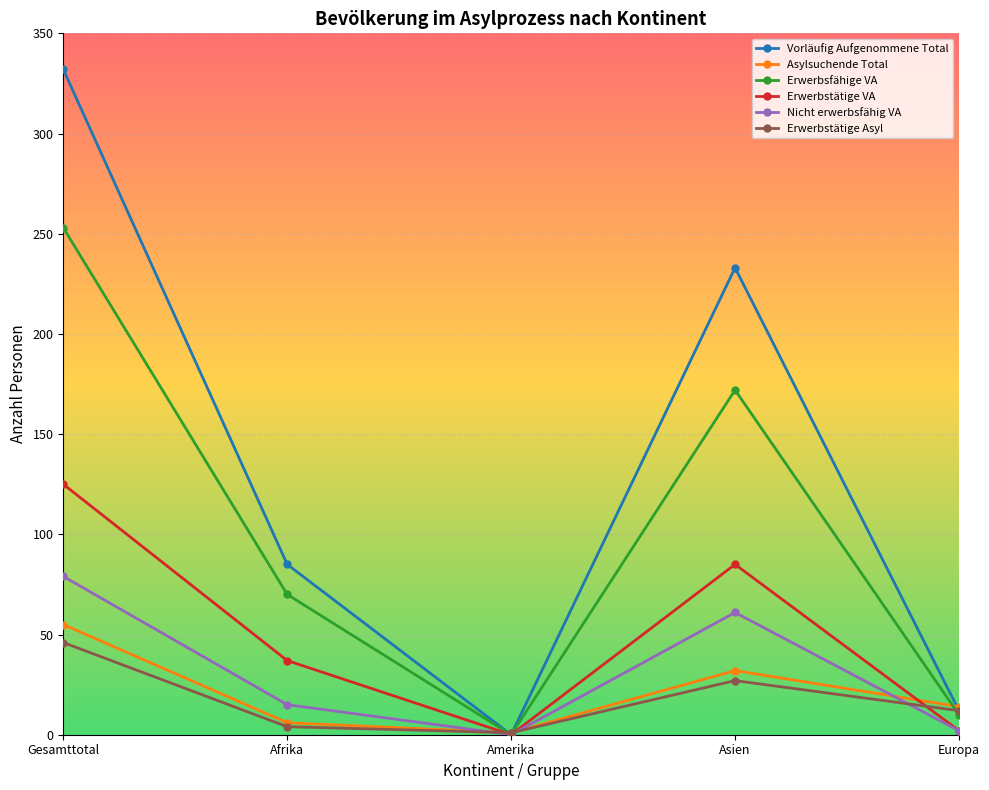

Which series has the largest range (max minus min)?

Vorläufig Aufgenommene Total